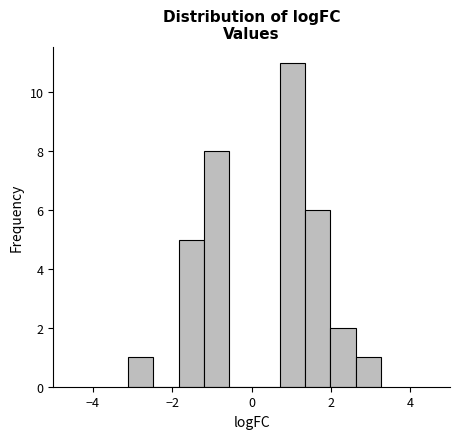

Read against the x-axis, roughly where is the centre of the tallest bar?

1.0